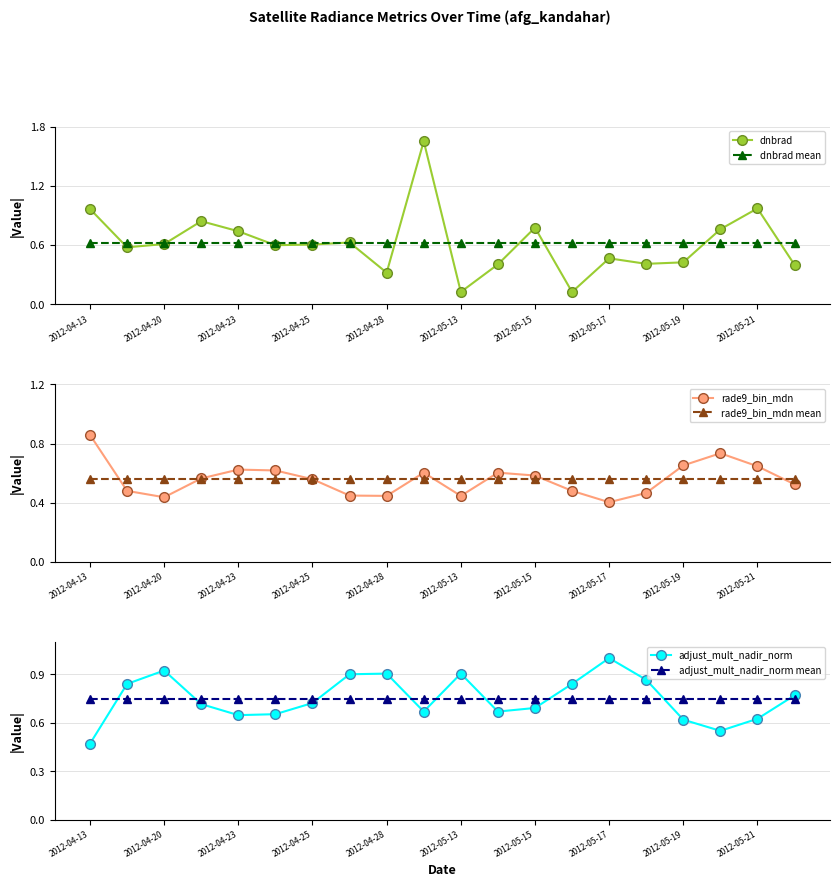

Reading right to left, extract all data points from this chart.

dnbrad: 0.4	1.0	0.8	0.4	0.4	0.5	0.1	0.8	0.4	0.1	1.7	0.3	0.6	0.6	0.6	0.7	0.8	0.6	0.6	1.0
dnbrad mean: 0.6	0.6	0.6	0.6	0.6	0.6	0.6	0.6	0.6	0.6	0.6	0.6	0.6	0.6	0.6	0.6	0.6	0.6	0.6	0.6
rade9_bin_mdn: 0.5	0.6	0.7	0.7	0.5	0.4	0.5	0.6	0.6	0.4	0.6	0.4	0.4	0.6	0.6	0.6	0.6	0.4	0.5	0.9
rade9_bin_mdn mean: 0.6	0.6	0.6	0.6	0.6	0.6	0.6	0.6	0.6	0.6	0.6	0.6	0.6	0.6	0.6	0.6	0.6	0.6	0.6	0.6
adjust_mult_nadir_norm: 0.8	0.6	0.5	0.6	0.9	1.0	0.8	0.7	0.7	0.9	0.7	0.9	0.9	0.7	0.7	0.6	0.7	0.9	0.8	0.5
adjust_mult_nadir_norm mean: 0.7	0.7	0.7	0.7	0.7	0.7	0.7	0.7	0.7	0.7	0.7	0.7	0.7	0.7	0.7	0.7	0.7	0.7	0.7	0.7